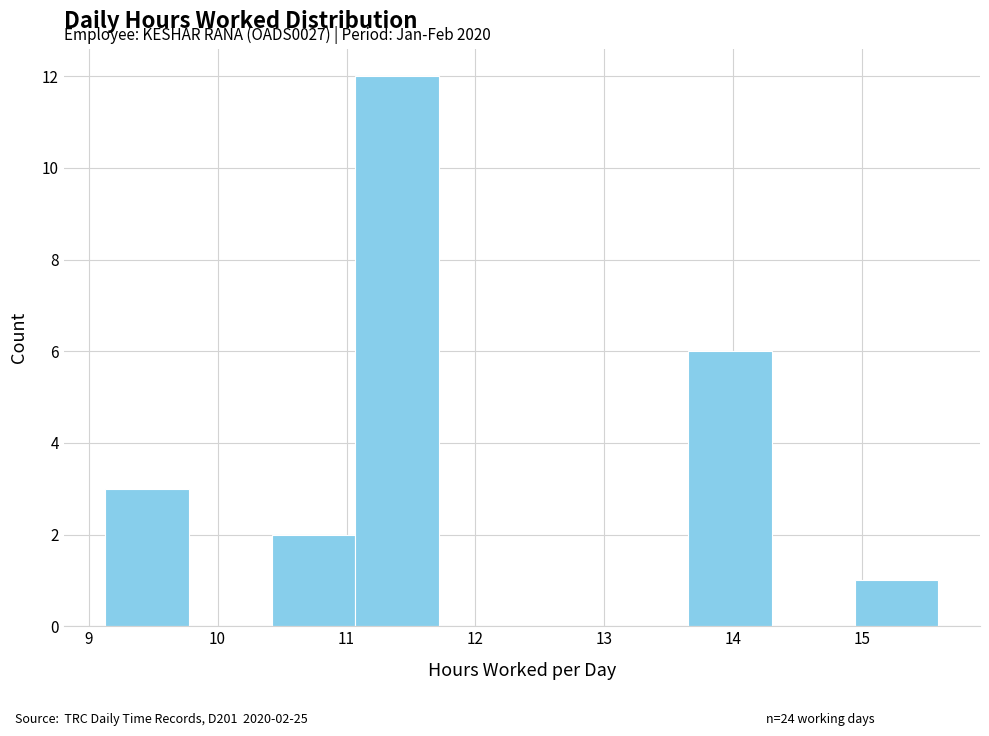

Which range on the x-axis has the tallest bar?

11.1 to 11.7